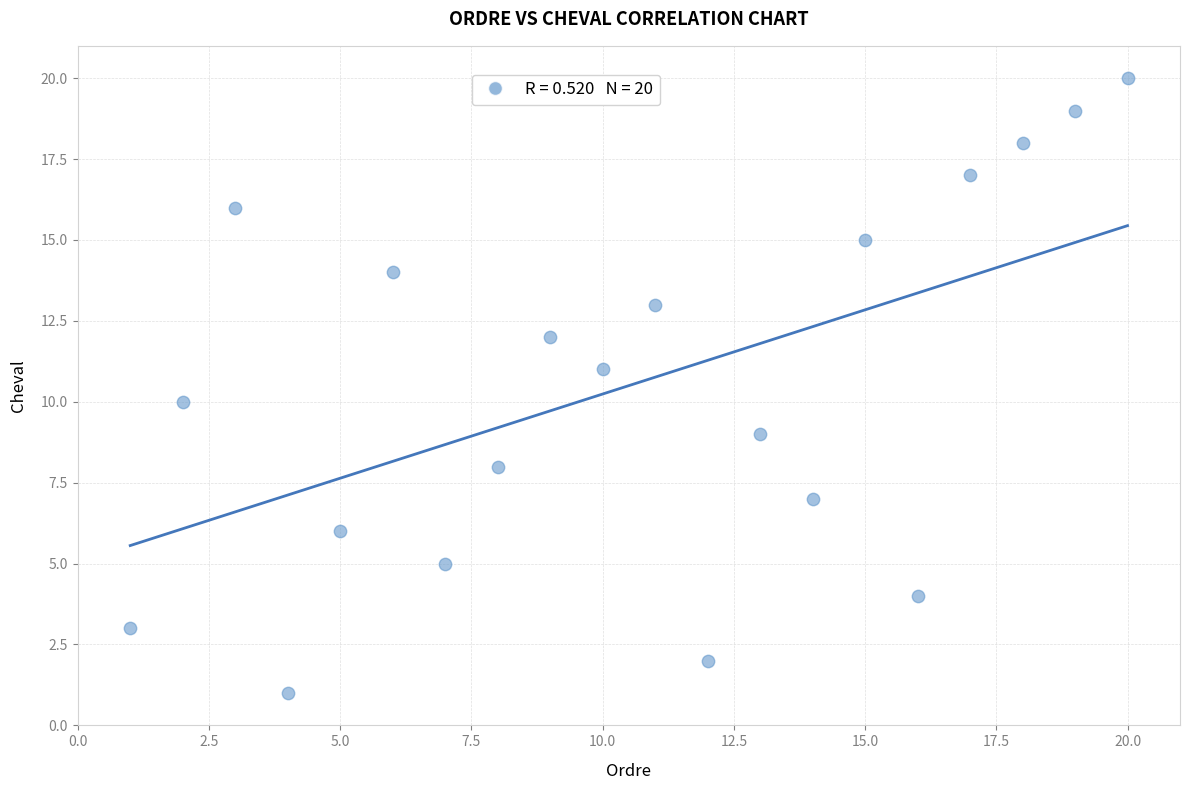

What is the range of Y values (max minus min)?

19